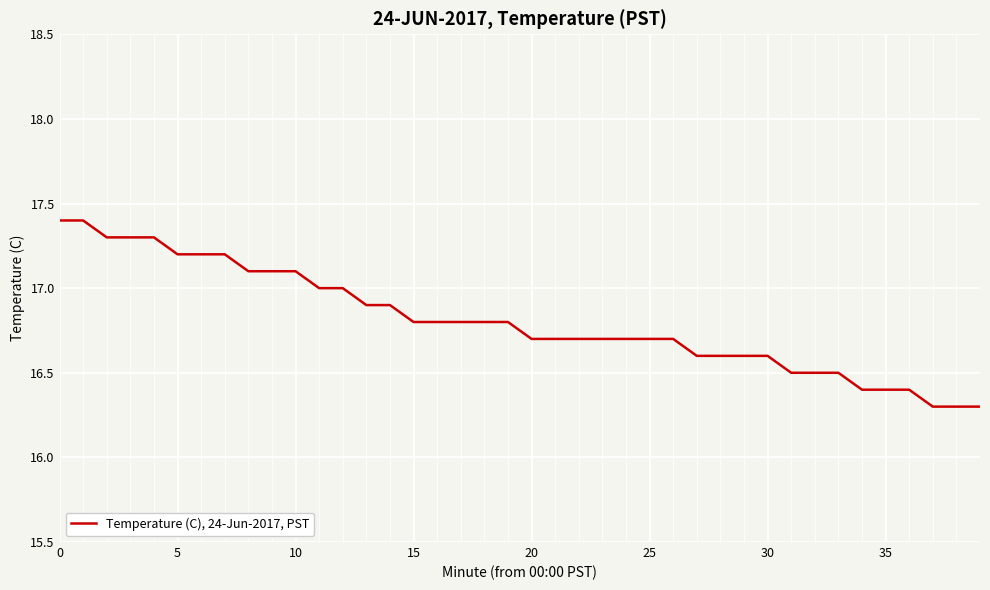

What is the difference between the maximum and minimum values?

1.1